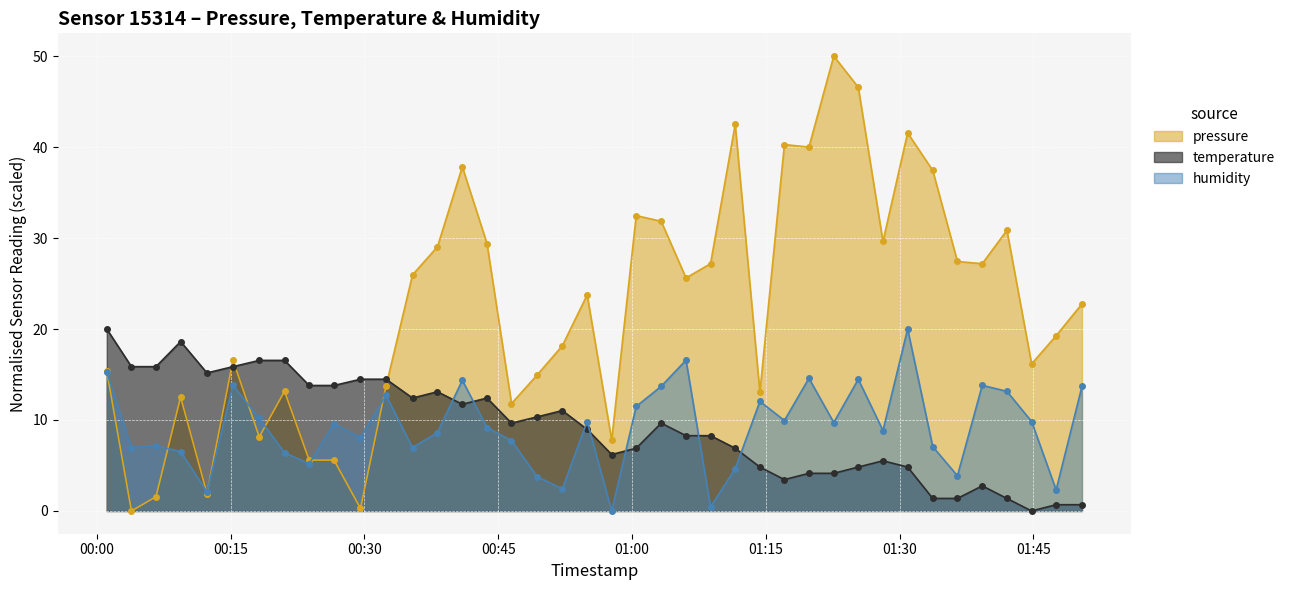

Which series ends up on top after the final intersection of pressure and temperature?

pressure